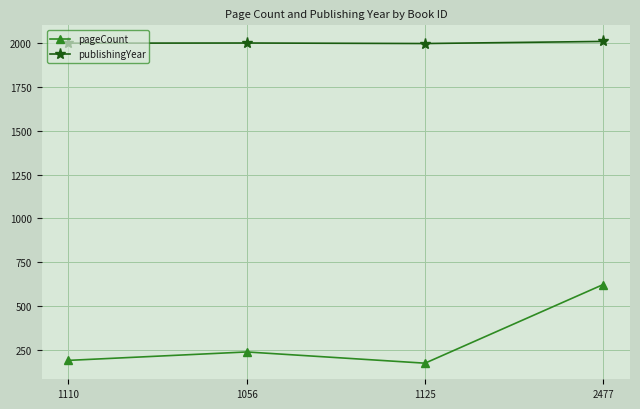

What is the total value across all series at 1125?

2172